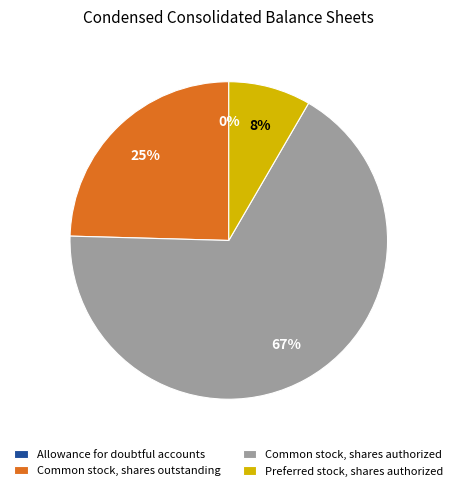

To the nearest percent, what percentage of the pie is Preferred stock, shares authorized?

8%